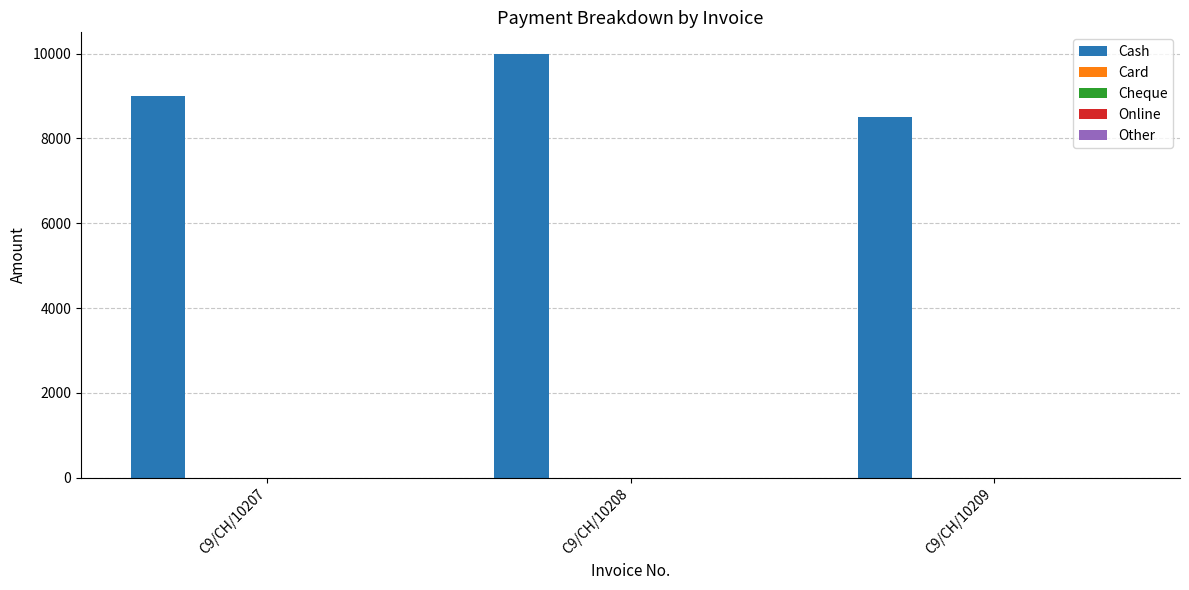

What is the smallest value displayed?

8500